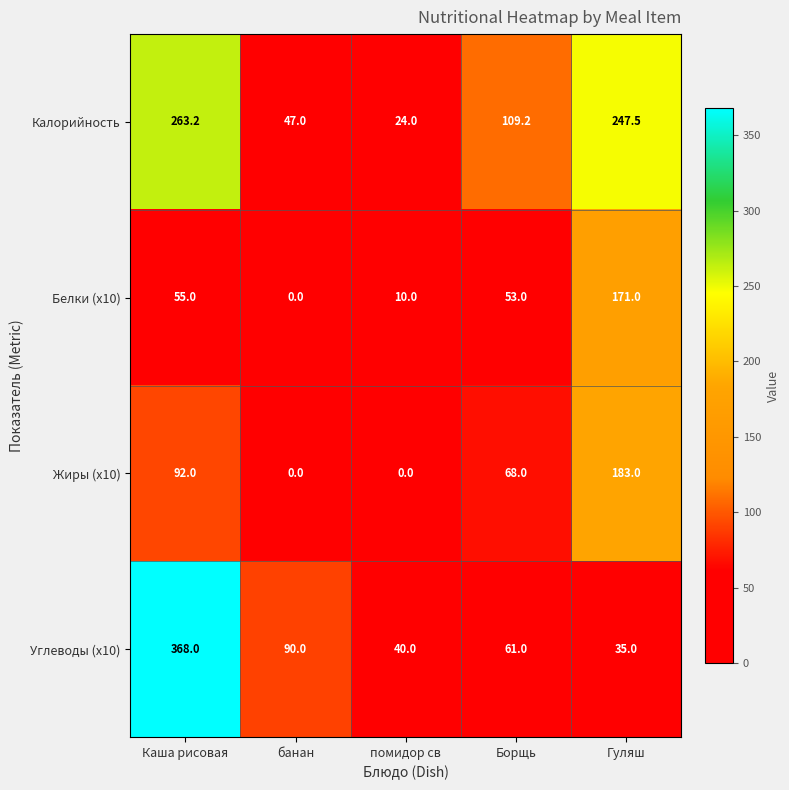

What is the difference between the highest and lowest values at банан?

90.0